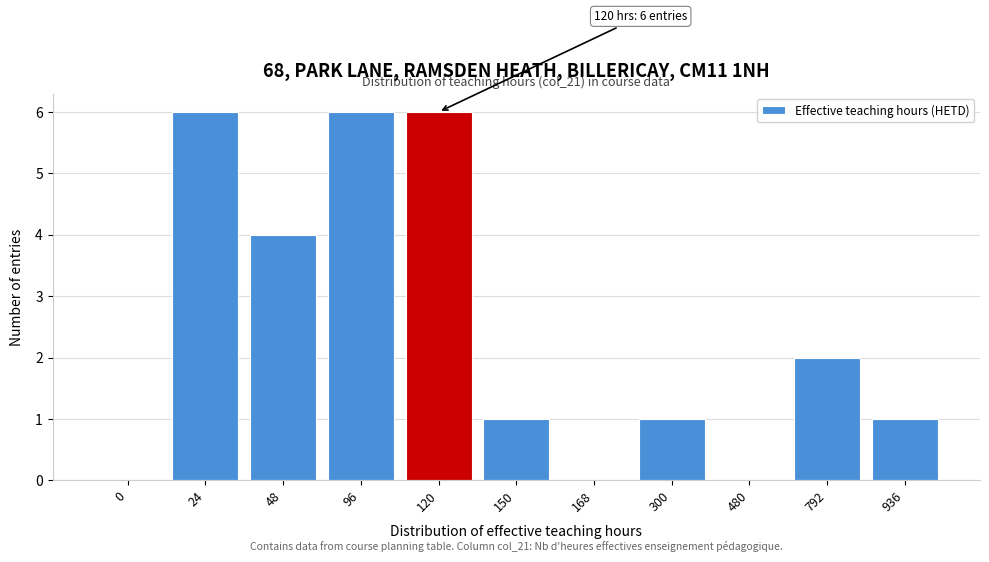

Reading left to right, extract all data points from this chart.

0=0	24=6	48=4	96=6	120=6	150=1	168=0	300=1	480=0	792=2	936=1